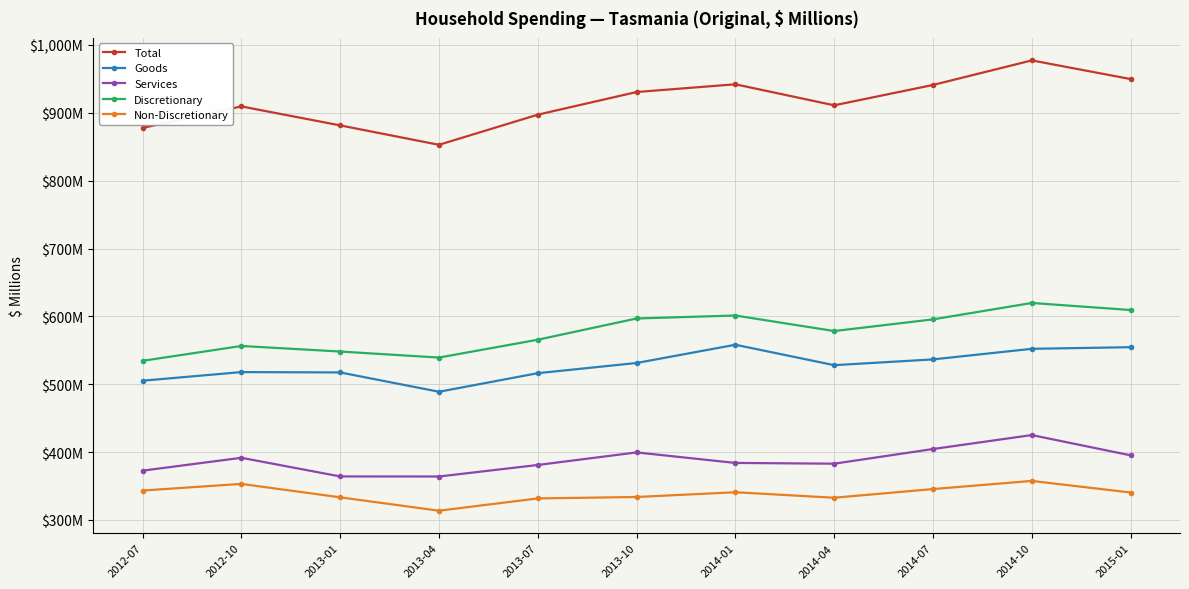

What is the total value across all series at 2014-01?

2826.4